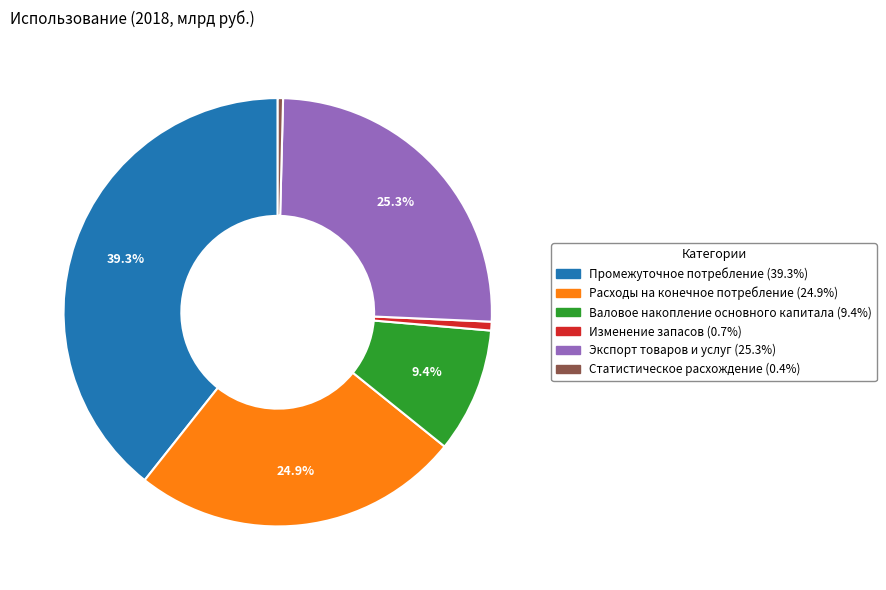

To the nearest percent, what is the combined percentage of Изменение запасов and Экспорт товаров и услуг?

26%